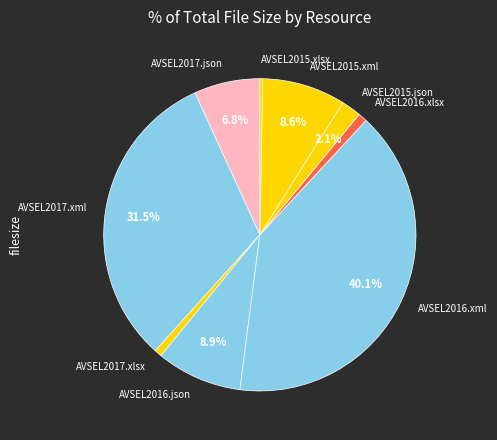

Do AVSEL2015.xlsx and AVSEL2015.xml together represent more than half of the pie?

No